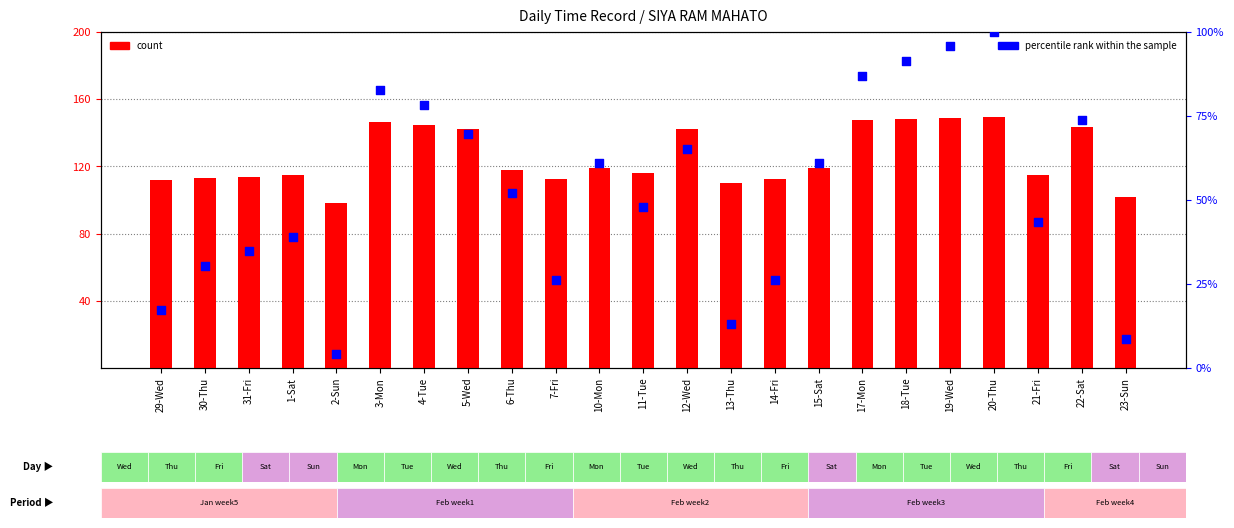

At which category is the sum across all series the highest?

20-Thu